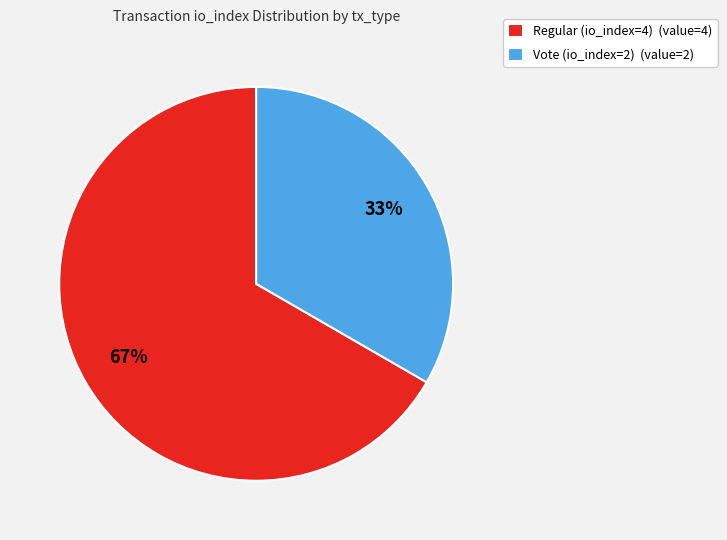

What is the largest slice in the pie chart?

Regular (io_index=4)